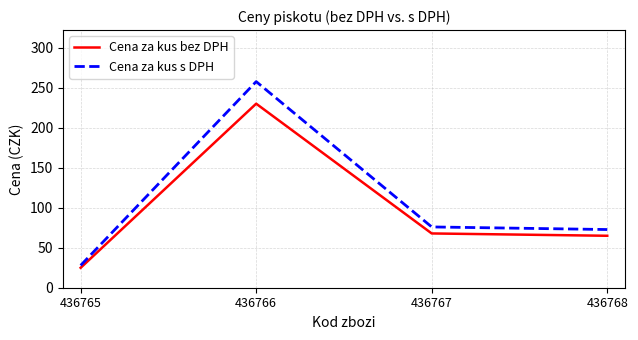

Where is Cena za kus bez DPH nearest to the value 127?

436767